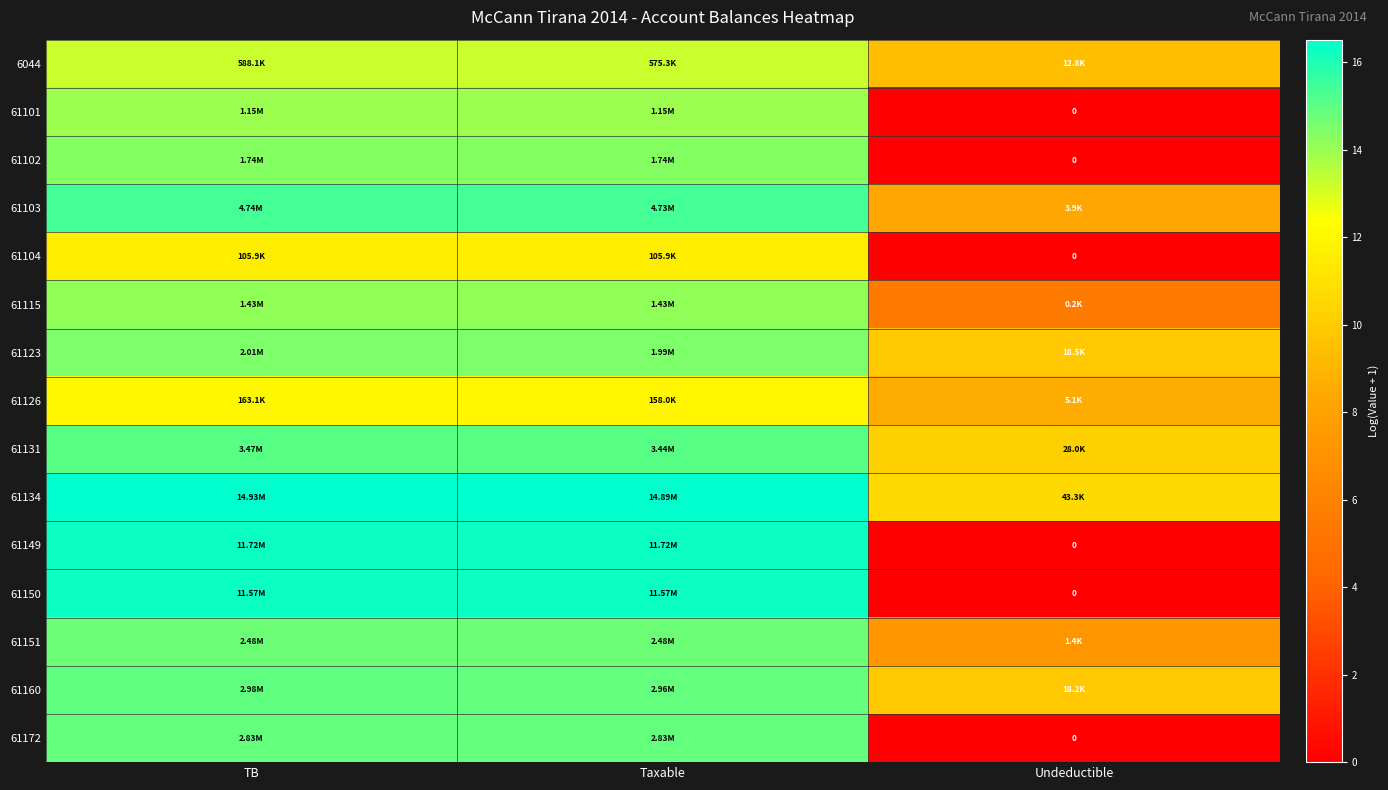

At which label is 61126 closest to 10?

Undeductible